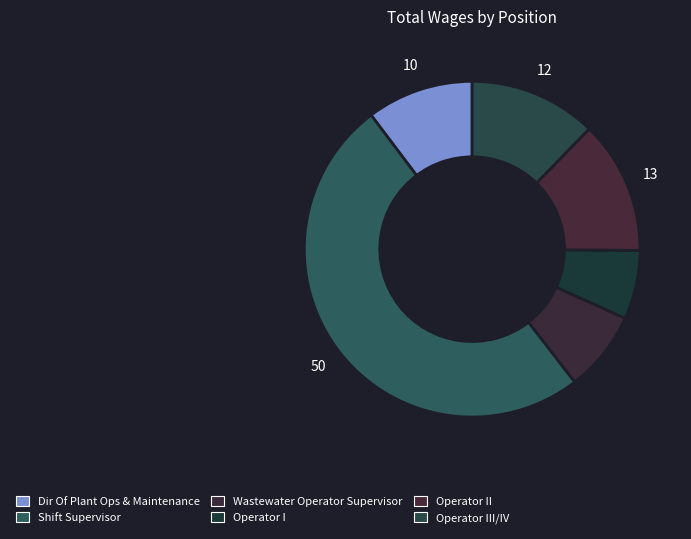

Is it true that Shift Supervisor is 50% of the pie?

True